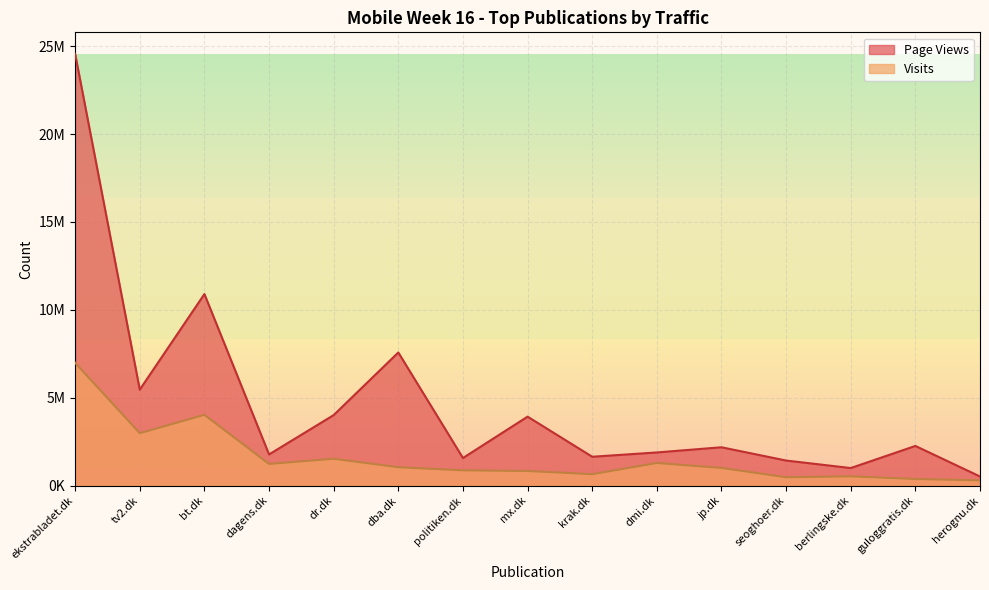

Which series changed the most between ekstrabladet.dk and tv2.dk?

Page Views